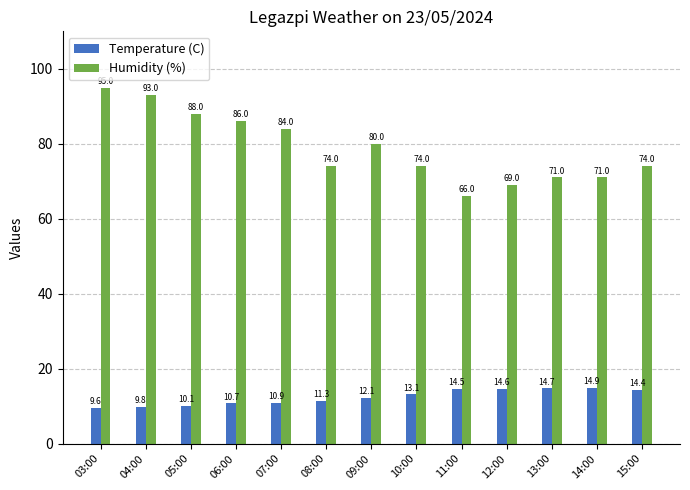

Reading left to right, what are all the values shown in this chart?

Temperature (C): 9.6	9.8	10.1	10.7	10.9	11.3	12.1	13.1	14.5	14.6	14.7	14.9	14.4
Humidity (%): 95.0	93.0	88.0	86.0	84.0	74.0	80.0	74.0	66.0	69.0	71.0	71.0	74.0